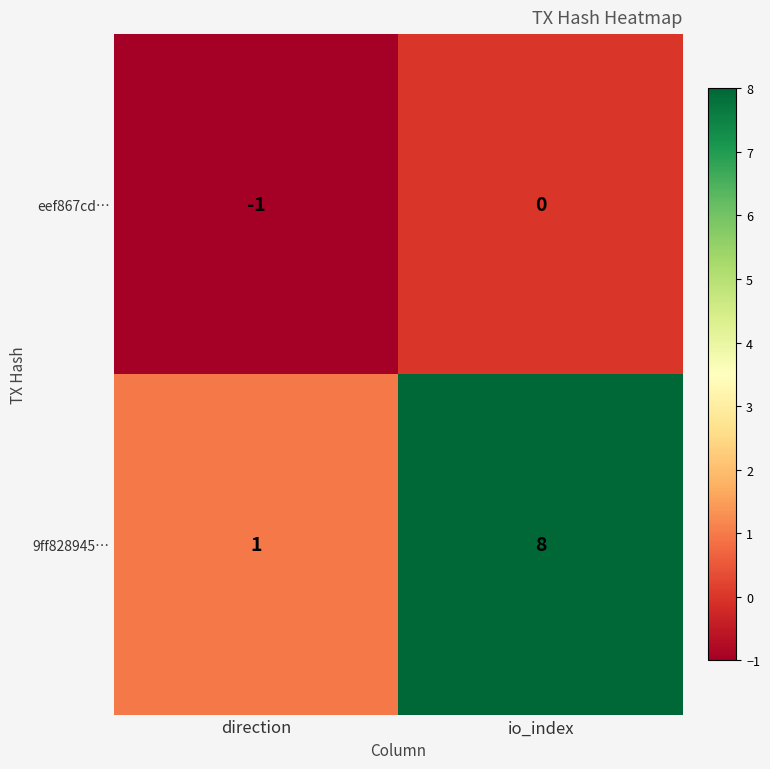

The value of eef867cd… at direction is -1. True or false?

True